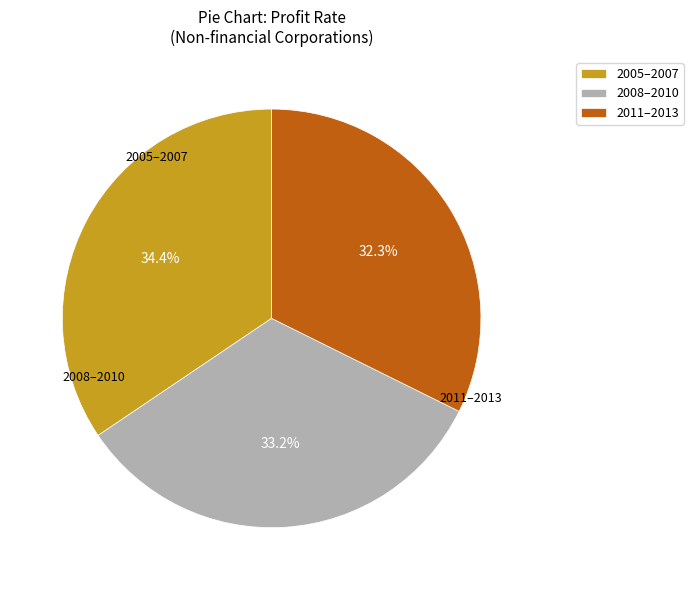

Do 2005–2007 and 2011–2013 together represent more than half of the pie?

Yes